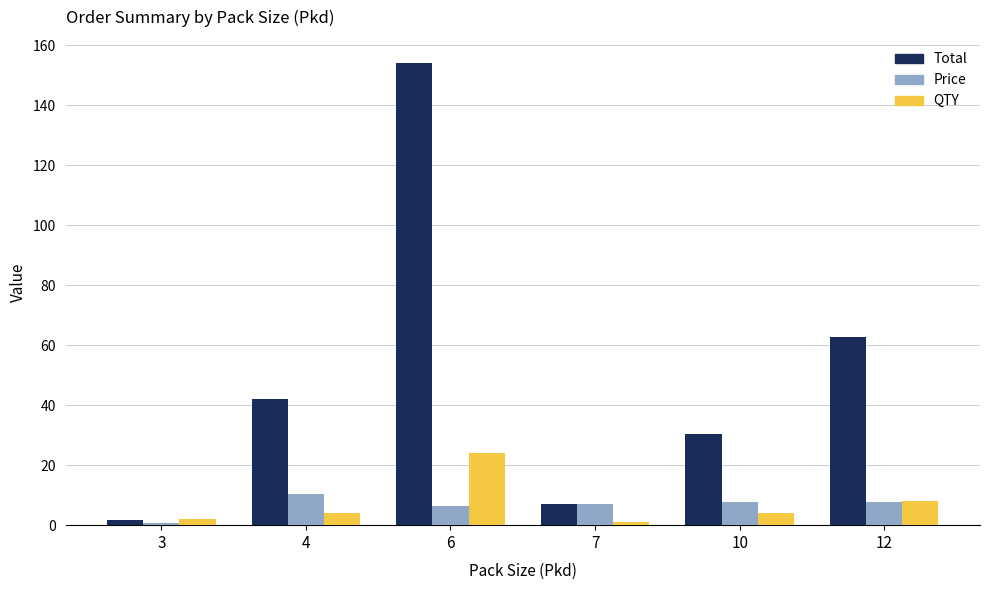

Is the value of Price at 12 greater than the value of Total at 6?

No